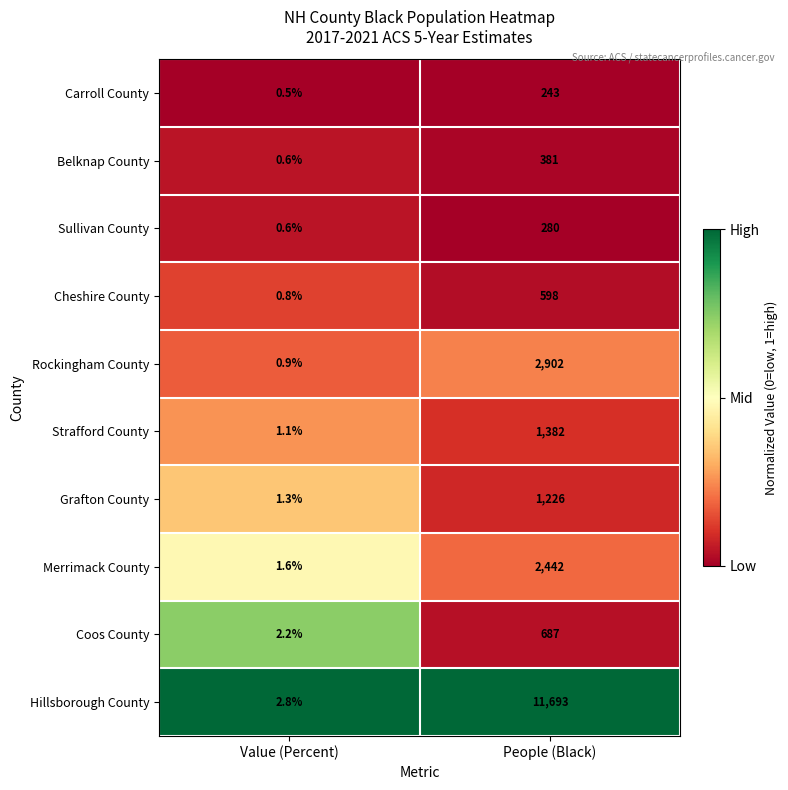

Reading right to left, what are all the values shown in this chart?

Carroll County: 243.0	0.5
Belknap County: 381.0	0.6
Sullivan County: 280.0	0.6
Cheshire County: 598.0	0.8
Rockingham County: 2902.0	0.9
Strafford County: 1382.0	1.1
Grafton County: 1226.0	1.3
Merrimack County: 2442.0	1.6
Coos County: 687.0	2.2
Hillsborough County: 11693.0	2.8